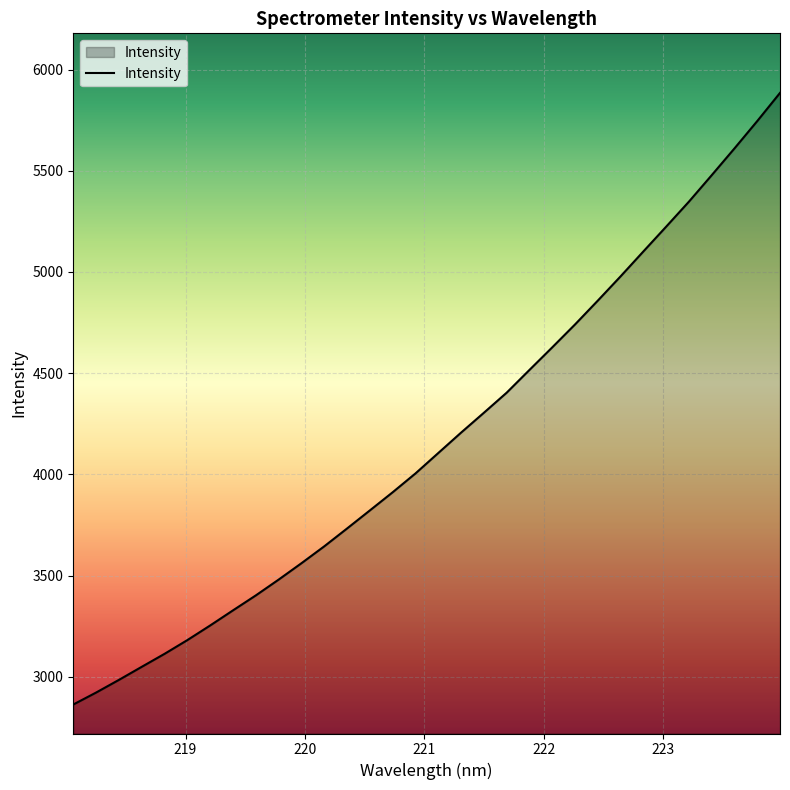

What is the maximum value shown in the chart?

5884.6